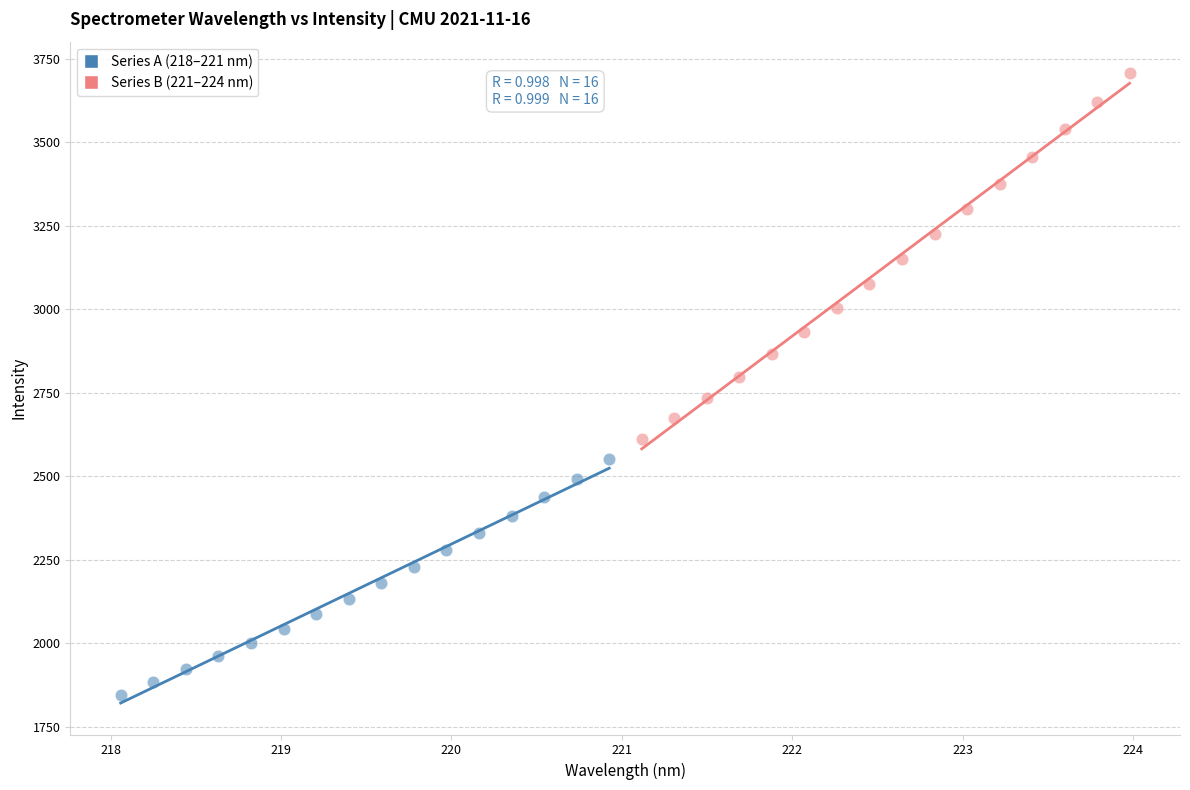

Which series contains the highest Y value?

Series B (221–224 nm)